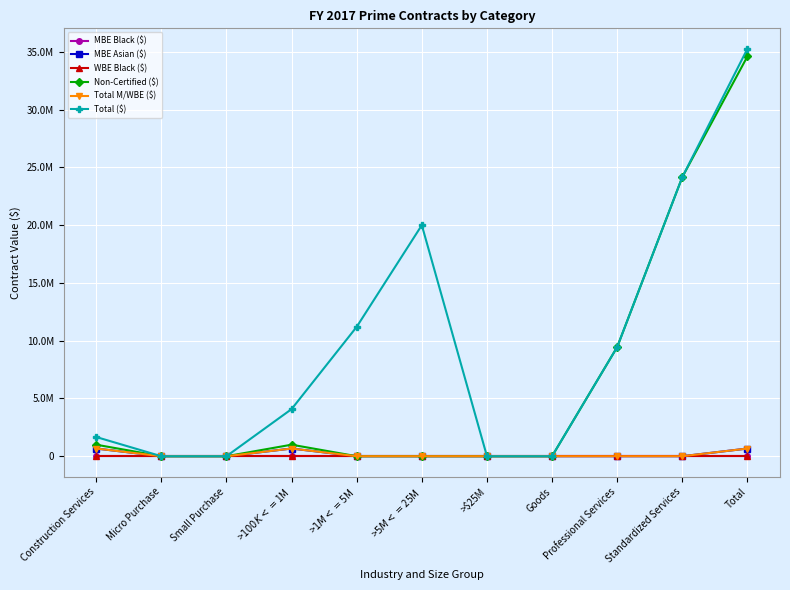

Between Small Purchase and >$5M <=$25M, which is larger?

Small Purchase